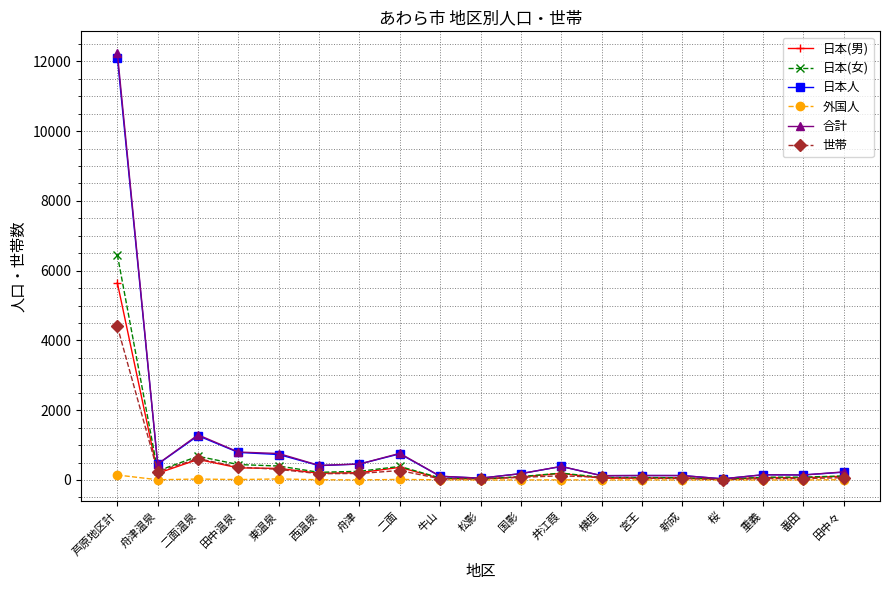

What is the maximum value for 日本人?

12104